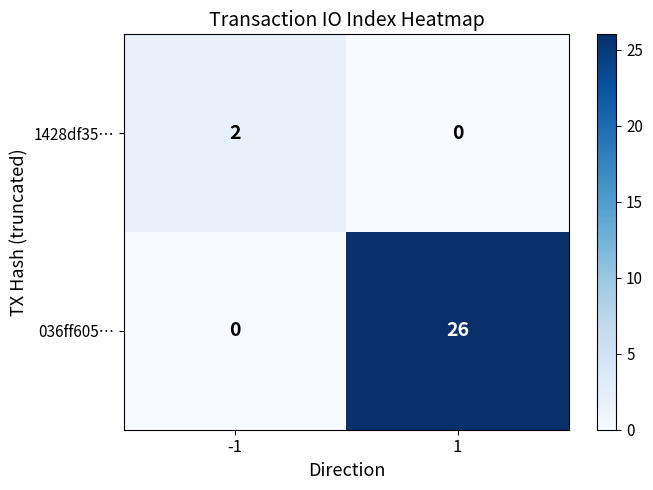

What is the highest value of the 036ff605… series?

26